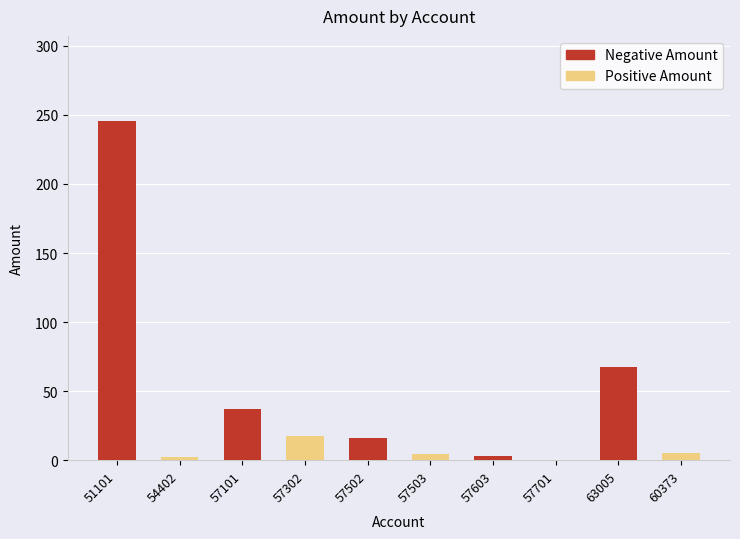

Which category has the highest value across all series?

51101